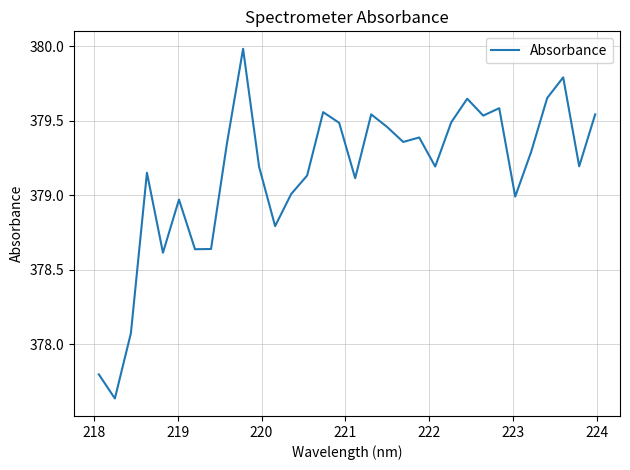

What is the maximum value shown in the chart?

380.0